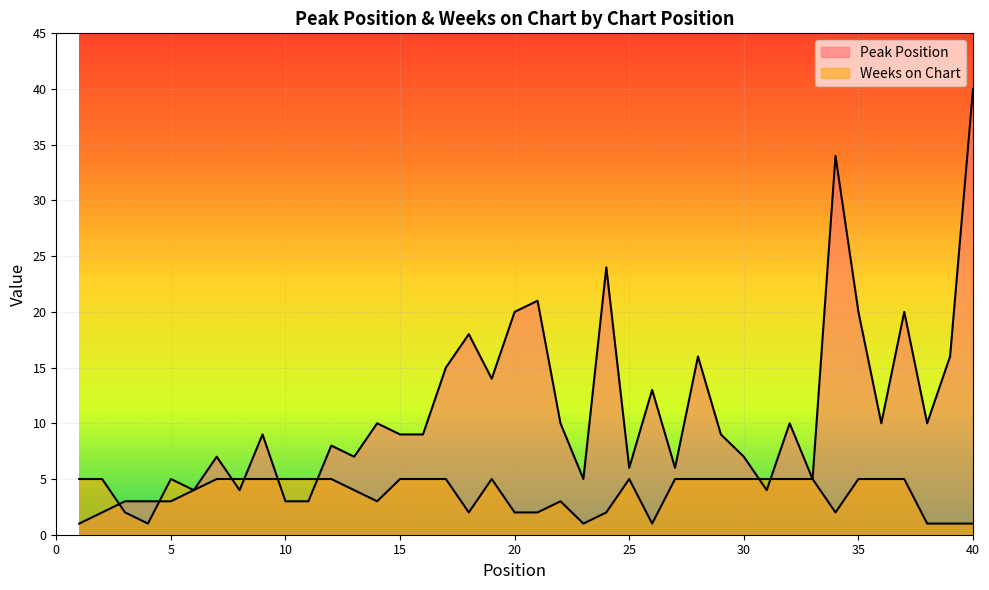

Is the value of Peak Position at 6 greater than the value of Weeks on Chart at 12?

No